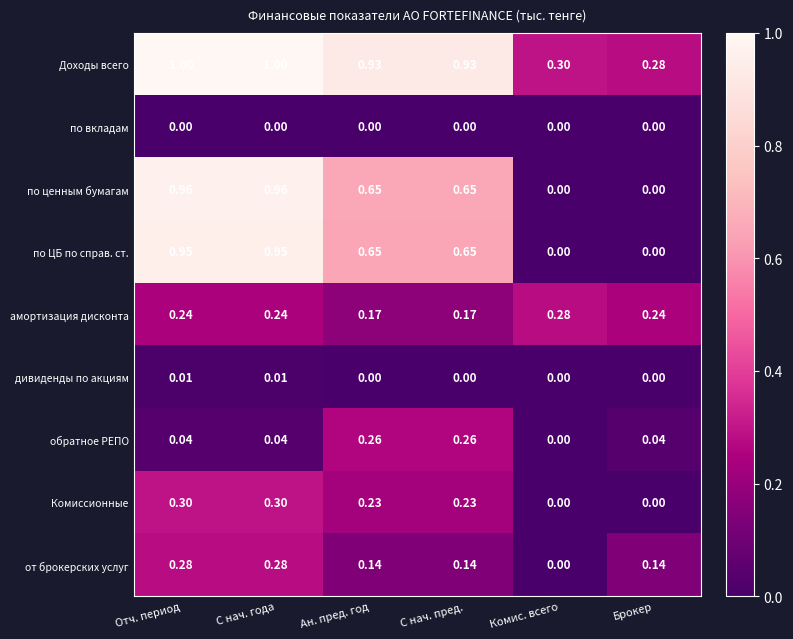

Which series has the largest total across all categories?

Доходы всего